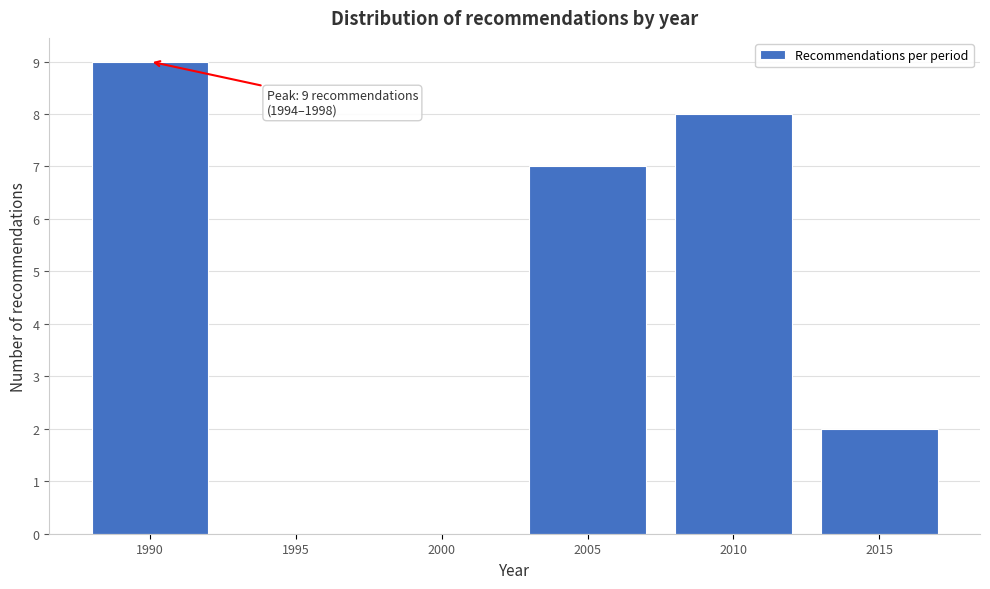

Reading right to left, extract all data points from this chart.

2015=2	2010=8	2005=7	2000=0	1995=0	1990=9